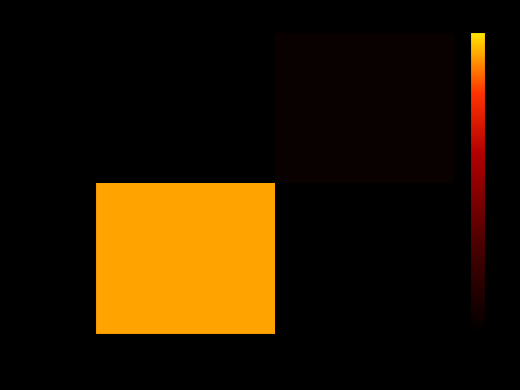

At which category does the chart reach its minimum across all series?

1